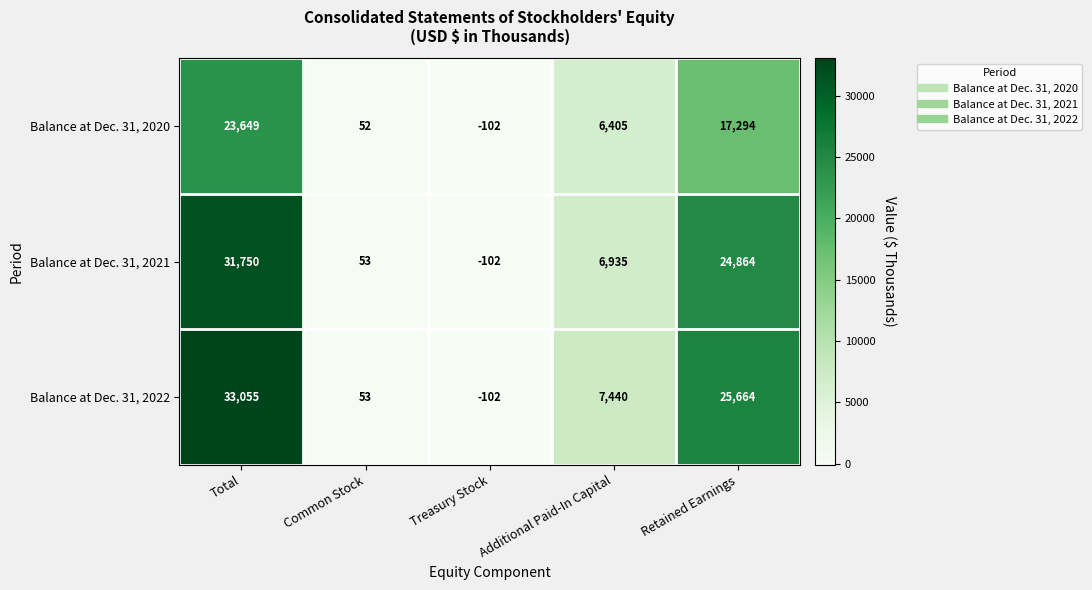

At which category is the sum across all series the highest?

Total